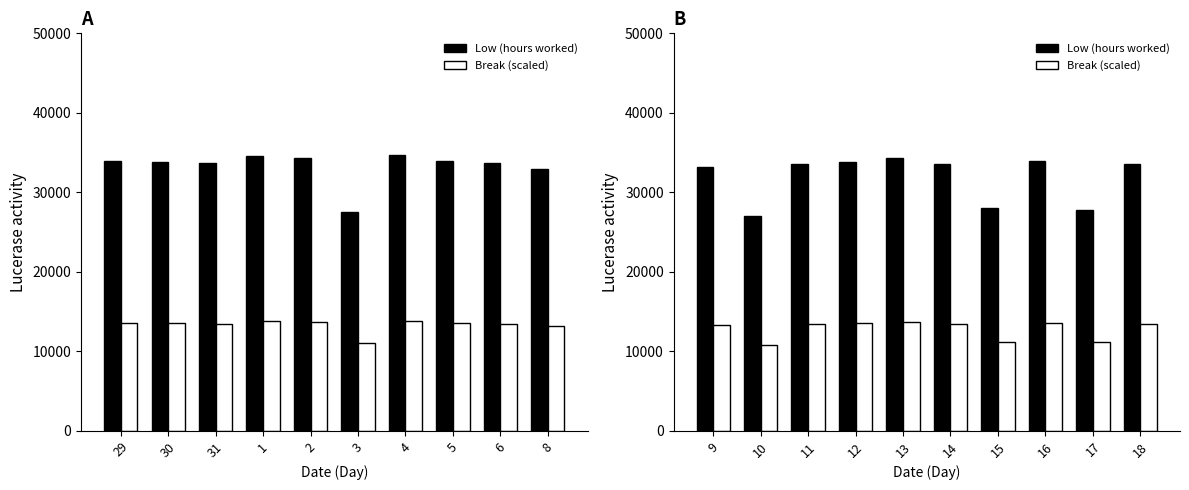

What is the minimum value shown in the chart?

10788.0